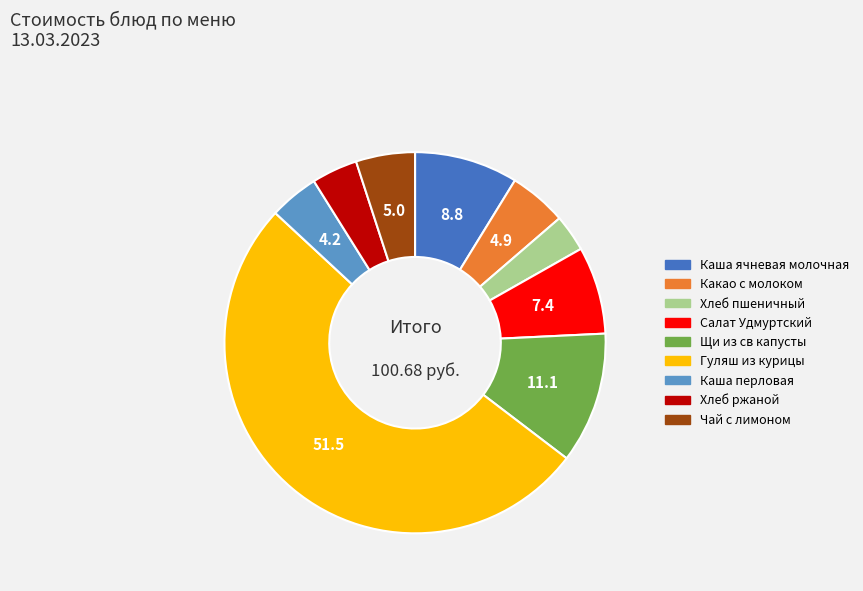

Which category accounts for the majority?

Гуляш из курицы